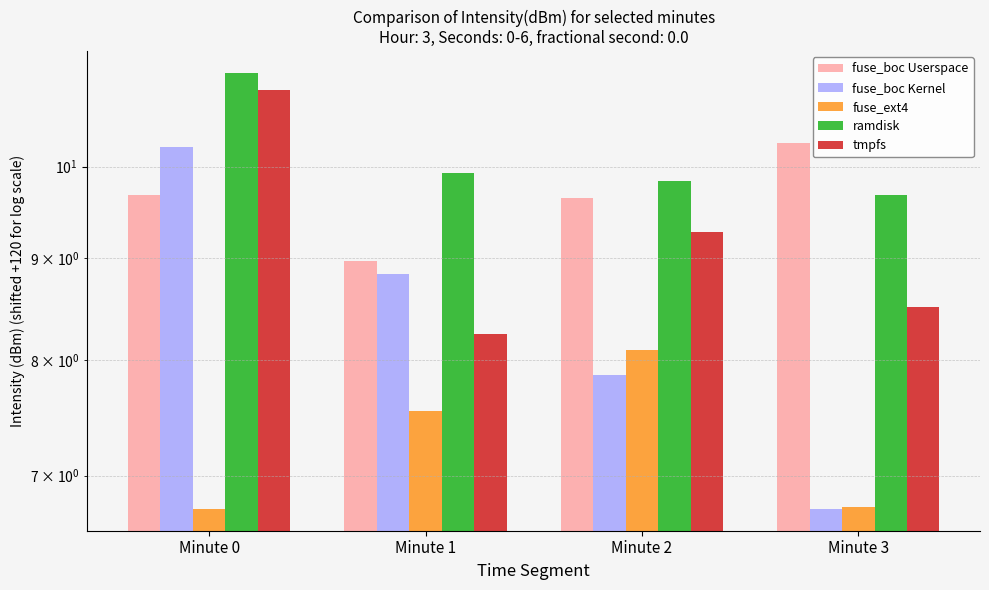

At which label is ramdisk closest to 10?

Minute 1